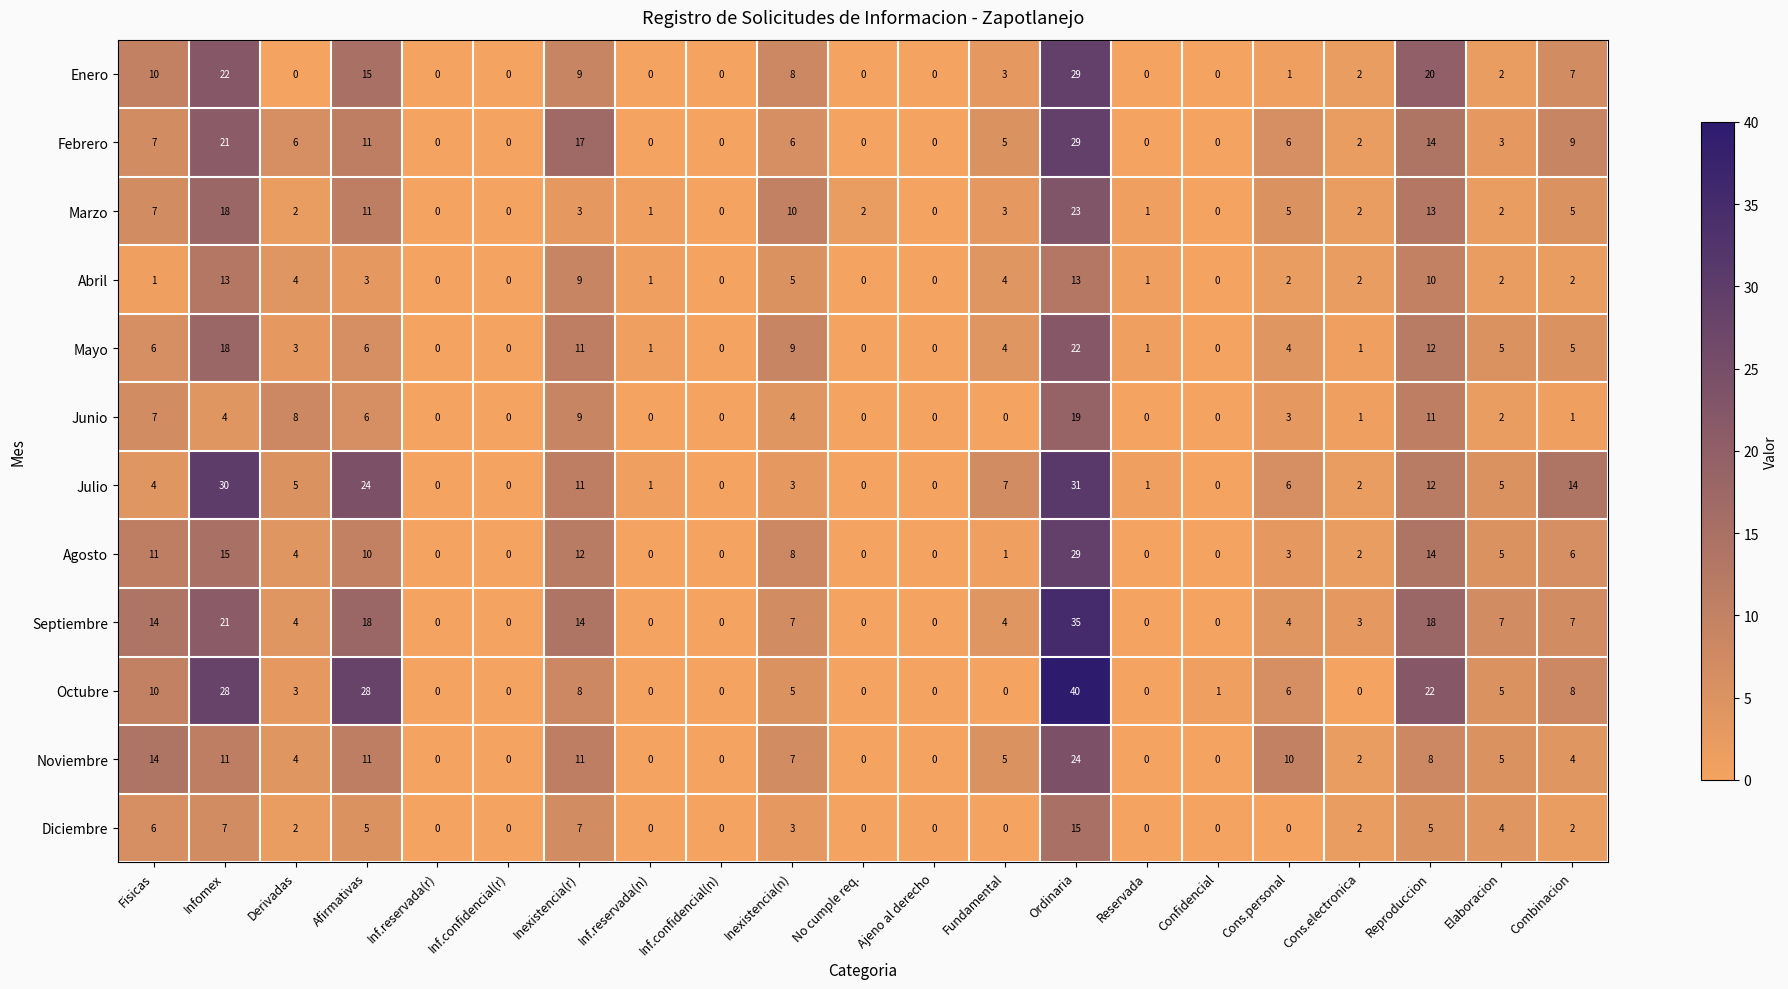

How many distinct data groups are displayed?

12